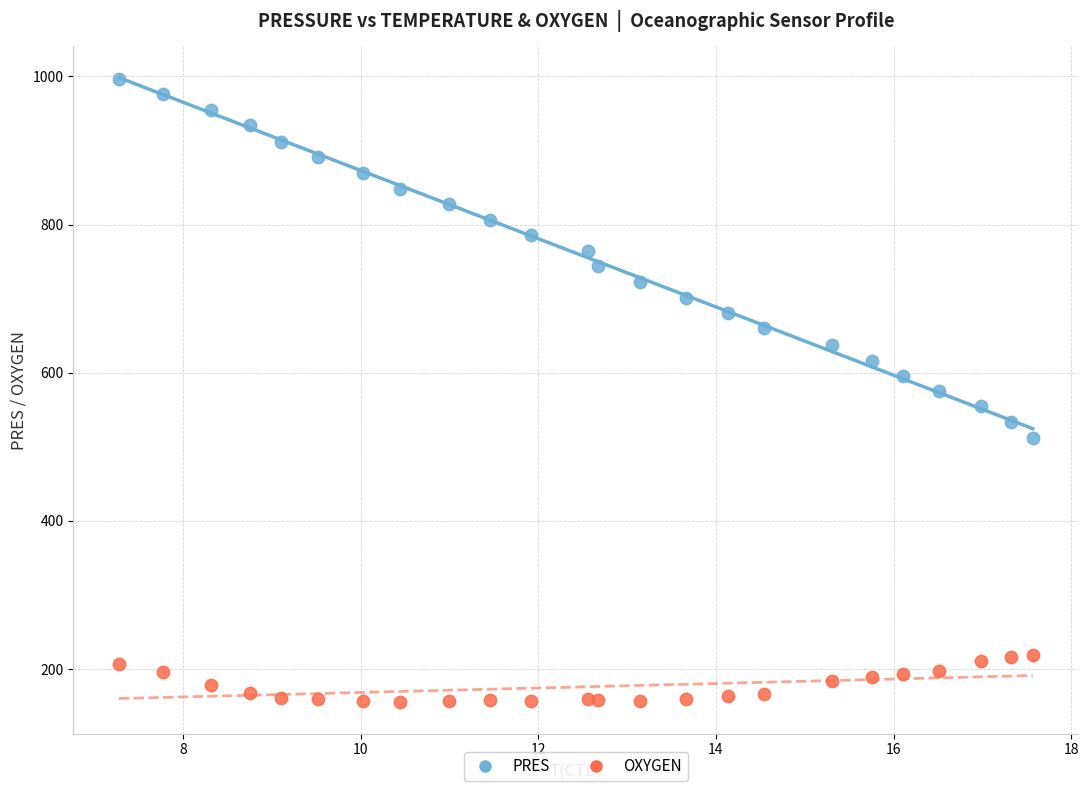

Which series contains the highest Y value?

PRES